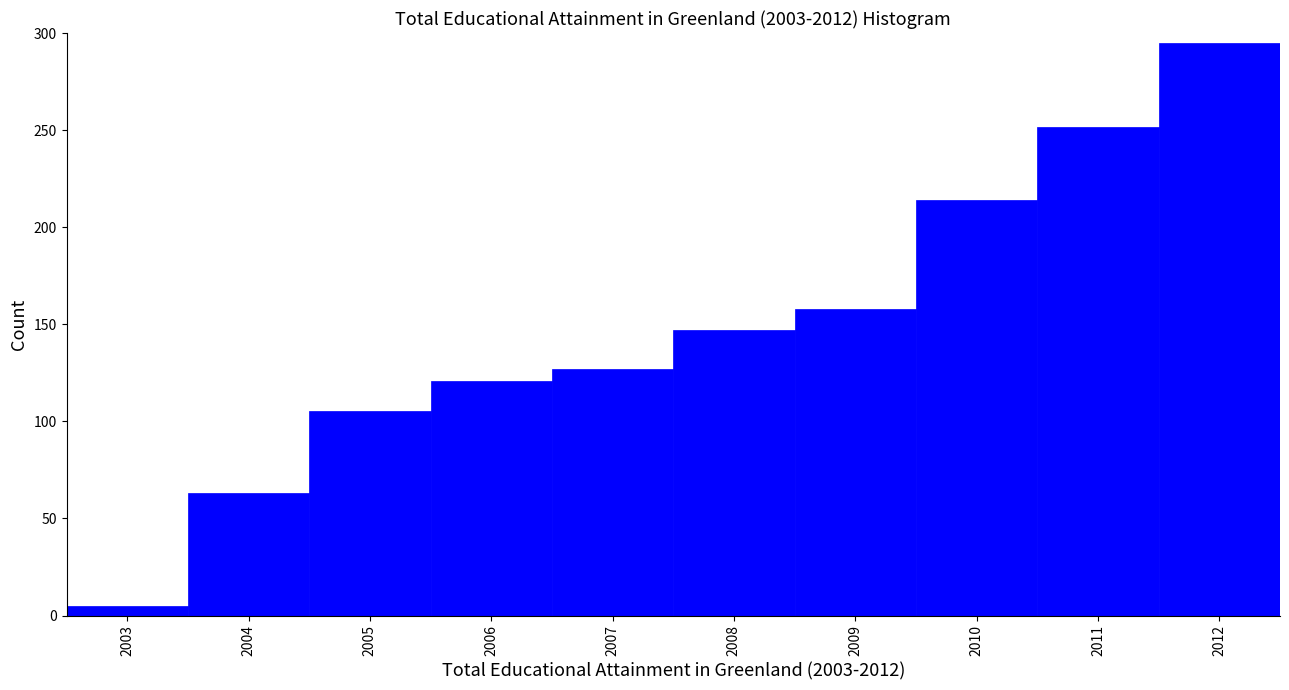

Reading right to left, list all the values displayed in this chart.

2012=295.0	2011=251.4	2010=214.0	2009=158.0	2008=147.0	2007=126.8	2006=120.6	2005=105.1	2004=63.1	2003=5.0